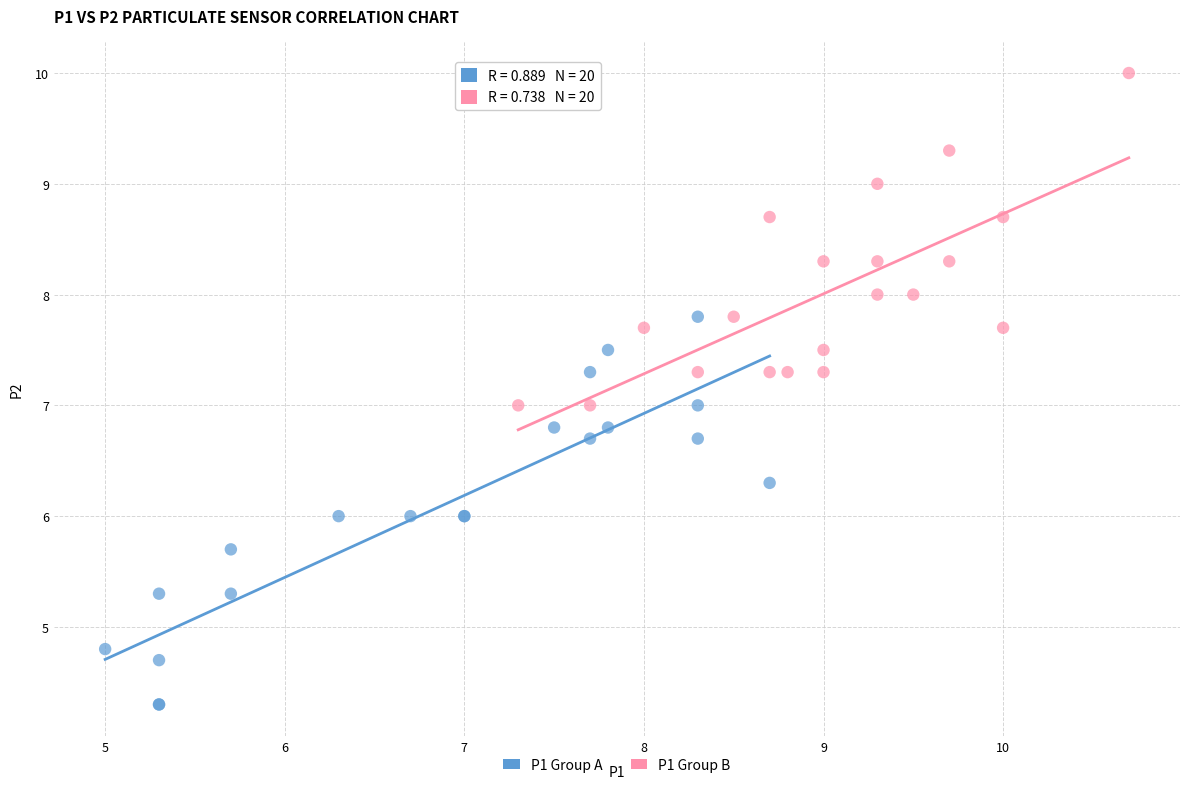

Which series contains the lowest Y value?

P1 Group A